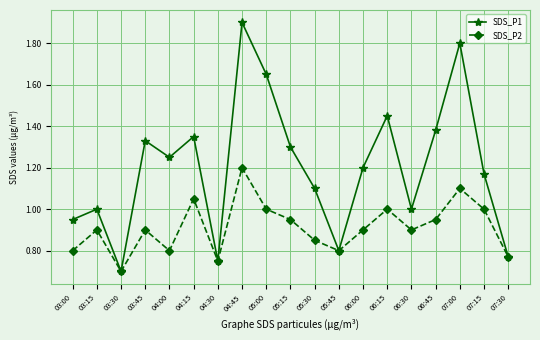

True or false: SDS_P1 has a value of 1.9 at 05:30.

False